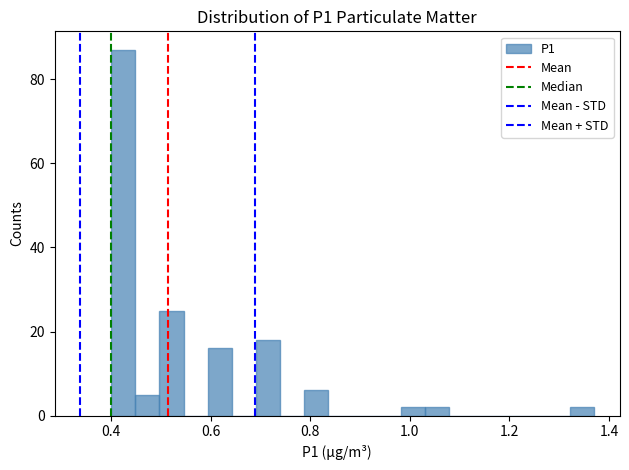

Read against the x-axis, roughly where is the centre of the tallest bar?

0.42